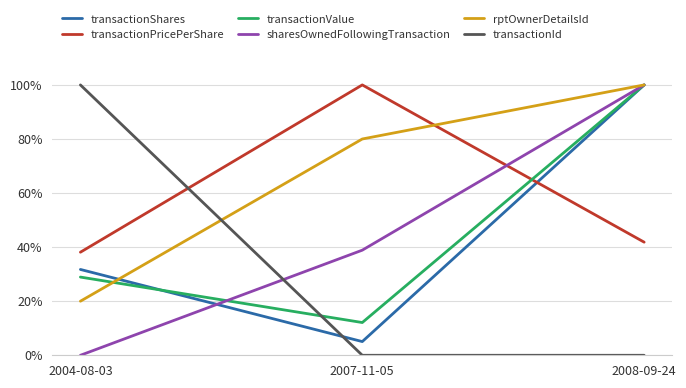

Does the chart display data point markers on the line(s)?

No